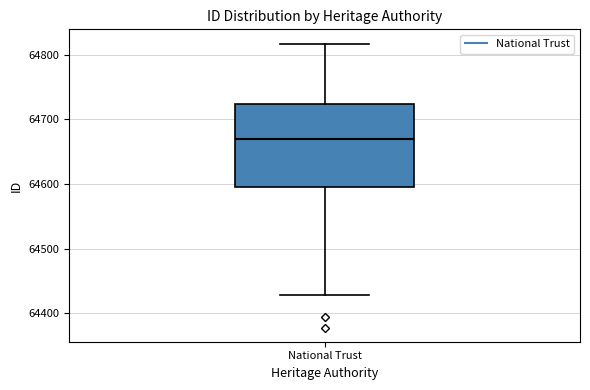

Read this box plot against the y-axis: the position of the median line, the range covered by the box, and the ends of both whiskers. The values are not printed on the chart, so give them approximately, as read against the axis.

median 64670, box 64600 to 64720, whiskers 64430 to 64820